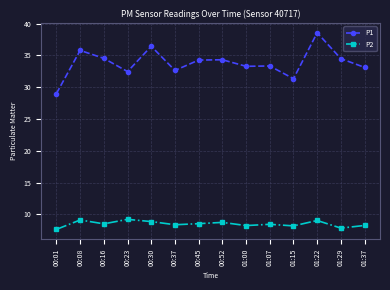

The P1 series shows 34.5 at 00:16. True or false?

True